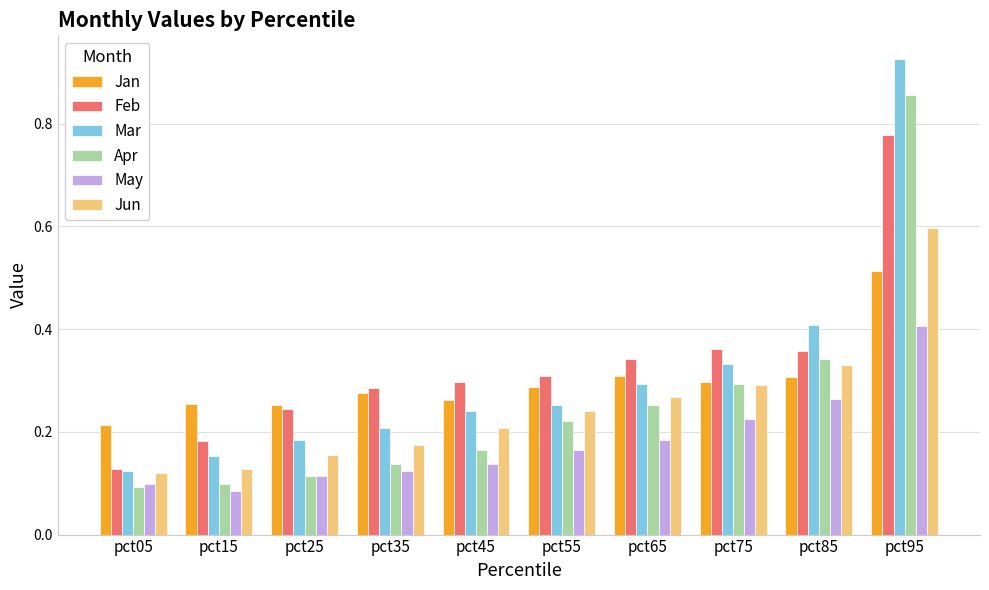

True or false: Apr has a value of 0.1 at pct65.

False